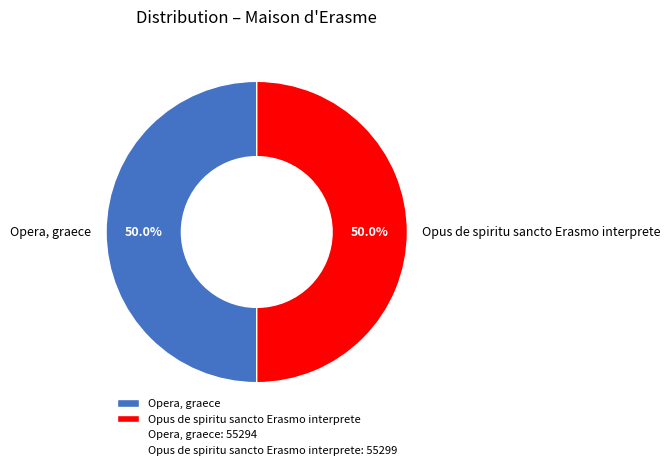

Approximately how many times larger is the value at Opus de spiritu sancto Erasmo interprete compared to Opera, graece?

1.0